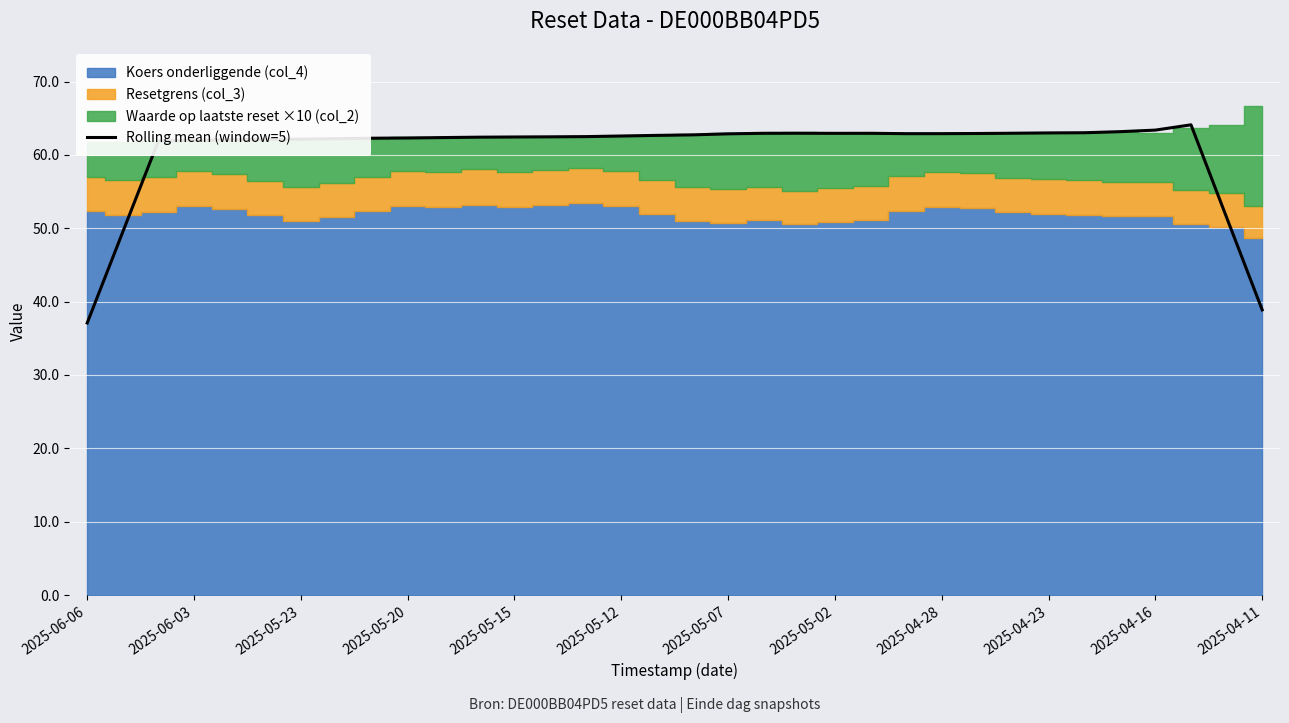

What is the maximum value for Rolling mean (window=5)?

64.1